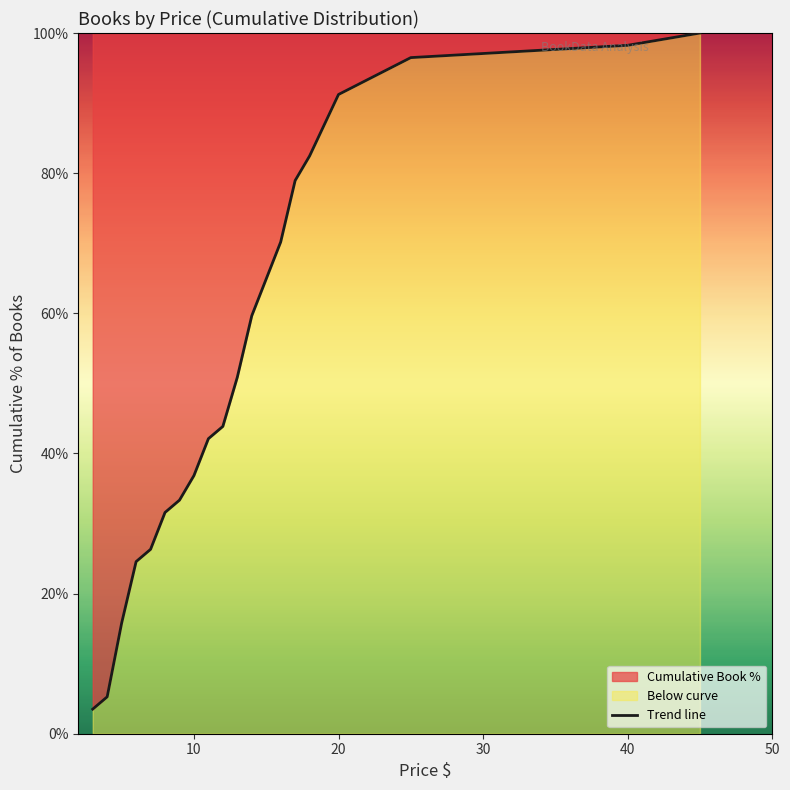

What is the difference between the maximum and minimum values?

96.5